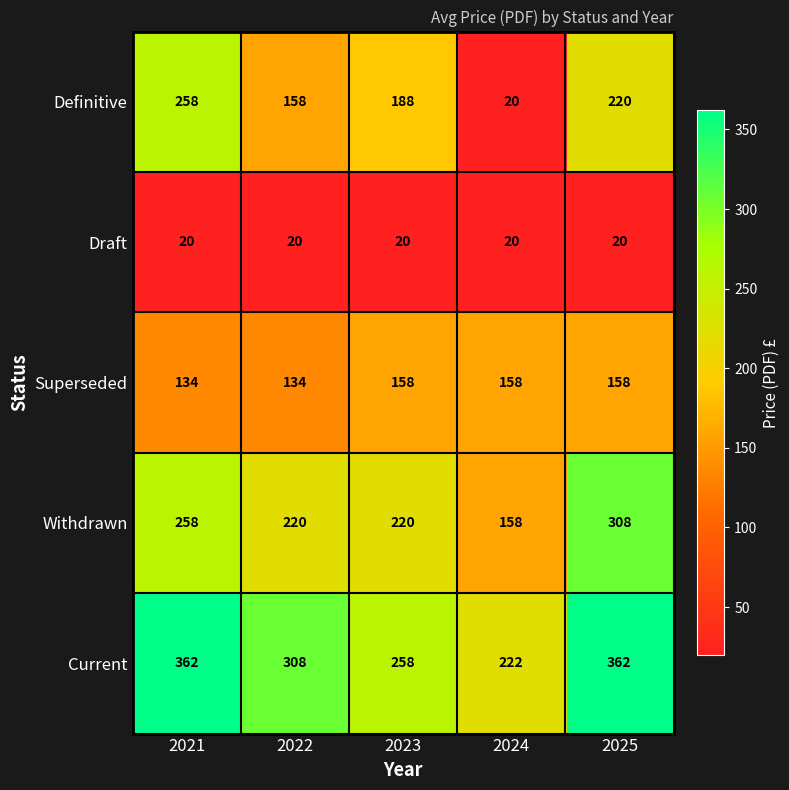

Count the number of data series in this chart.

5